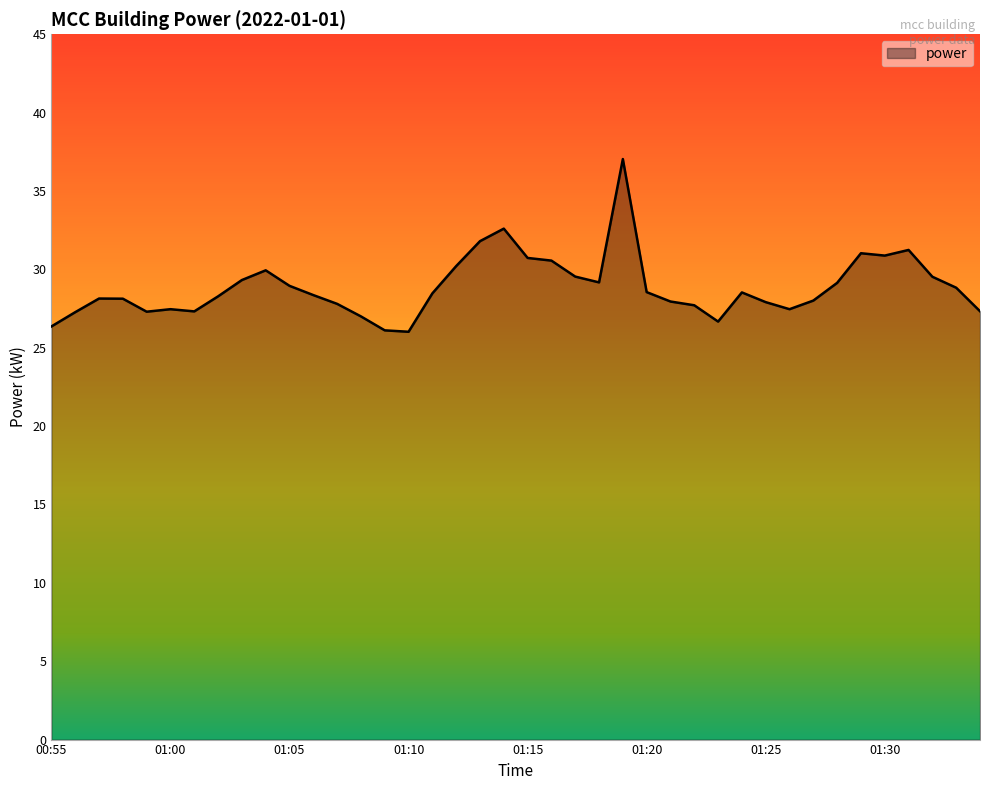

What is the maximum value shown in the chart?

37.0